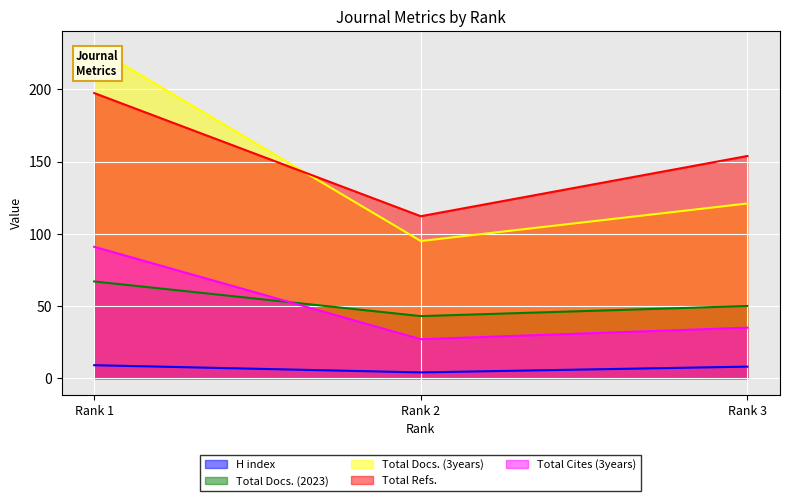

What are all the series names shown in the legend?

H index, Total Docs. (2023), Total Docs. (3years), Total Refs., Total Cites (3years)